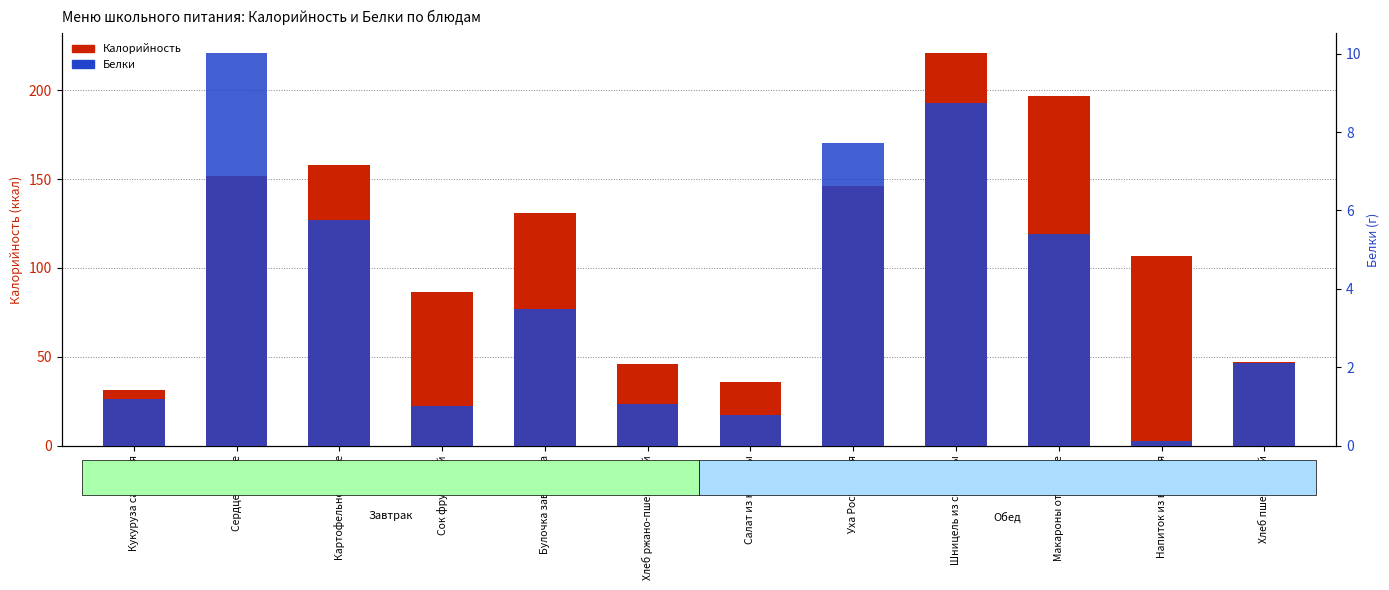

List the series in order of their peak value, lowest first.

Белки, Калорийность